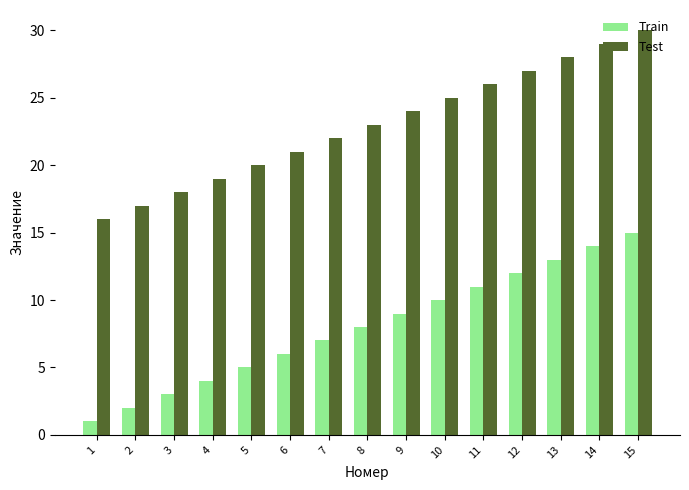

At how many categories does at least one series exceed 9?

15